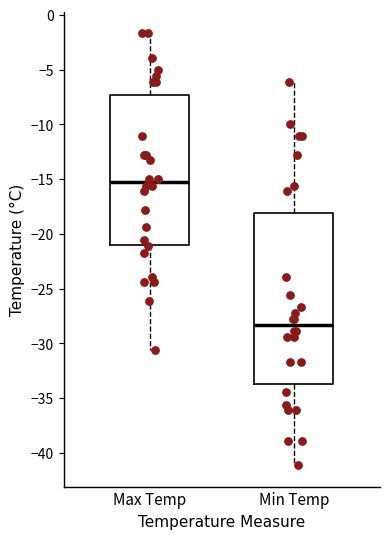

Reading left to right, read every box against the y-axis: the position of its median line, the range the box covers, and the ends of its whiskers. The values are not printed on the chart, so give them approximately, as read against the axis.

Max Temp: median -15.5, box -21.0 to -7.5, whiskers -30.5 to -1.5
Min Temp: median -28.5, box -33.5 to -18.0, whiskers -41.0 to -6.0